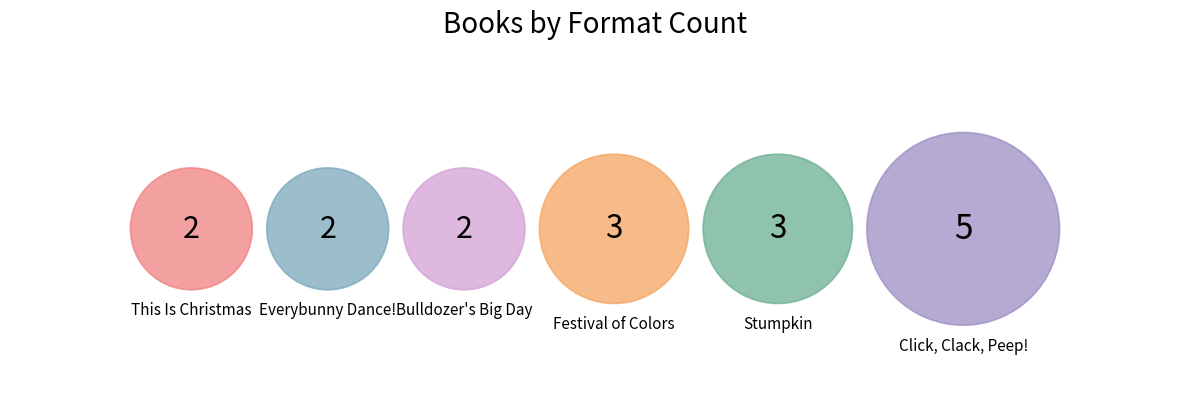

What is the total percentage of Stumpkin and Festival of Colors?

35.3%